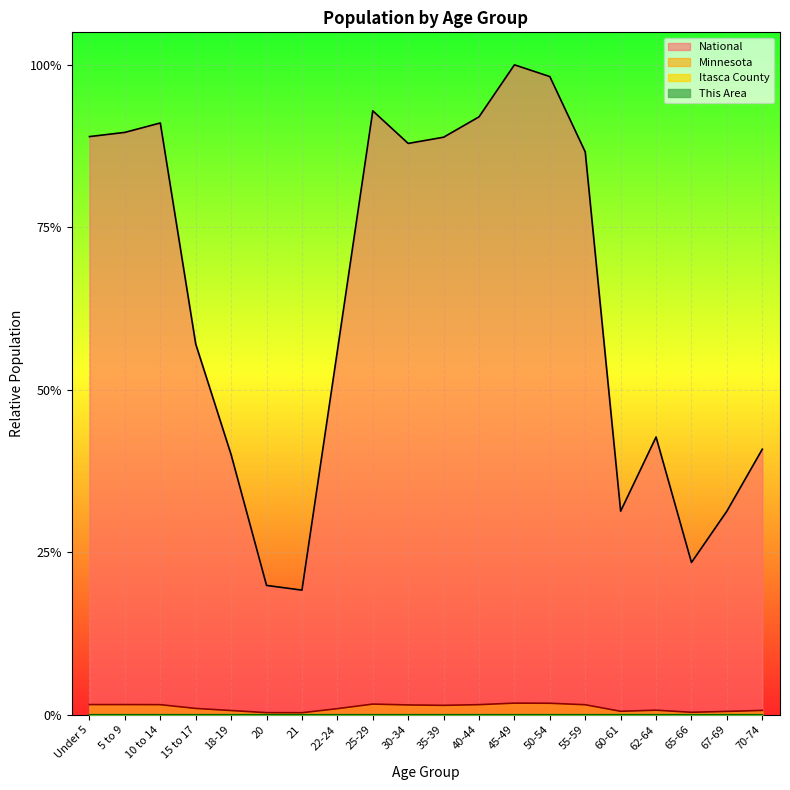

True or false: This Area and Minnesota intersect in this chart.

False